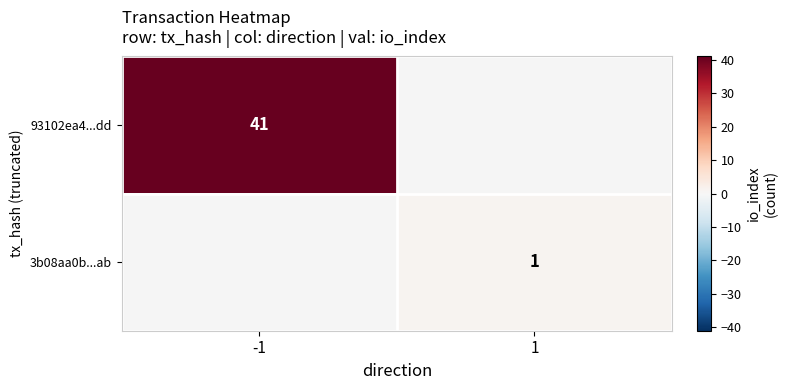

The value of 93102ea4...dd at -1 is 71. True or false?

False